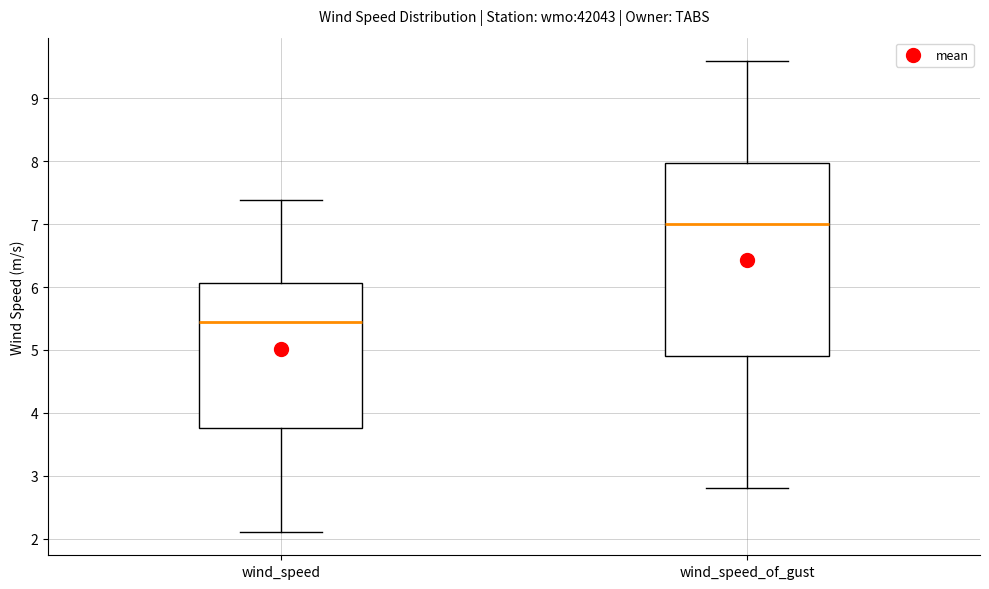

Reading left to right, read every box against the y-axis: the position of its median line, the range the box covers, and the ends of its whiskers. The values are not printed on the chart, so give them approximately, as read against the axis.

wind_speed: median 5.4, box 3.8 to 6.1, whiskers 2.1 to 7.4
wind_speed_of_gust: median 7.0, box 4.9 to 8.0, whiskers 2.8 to 9.6